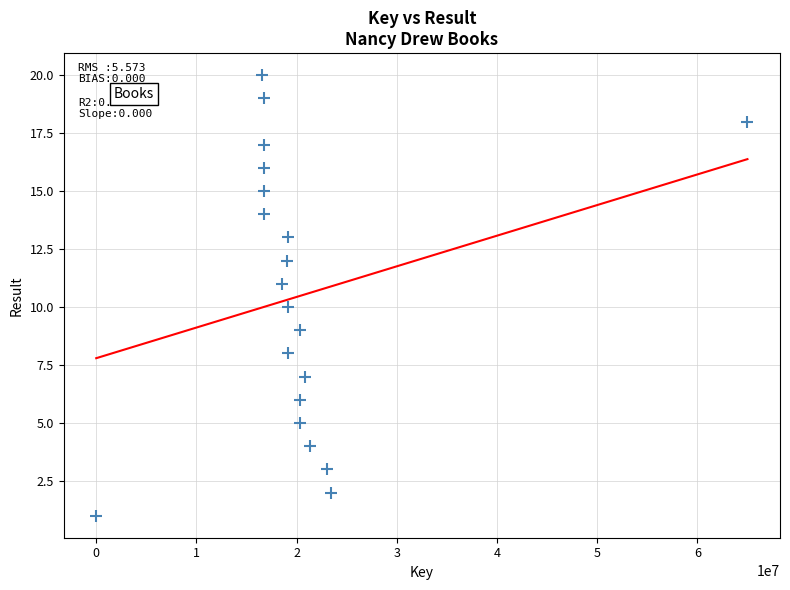

What is the range of Y values (max minus min)?

19